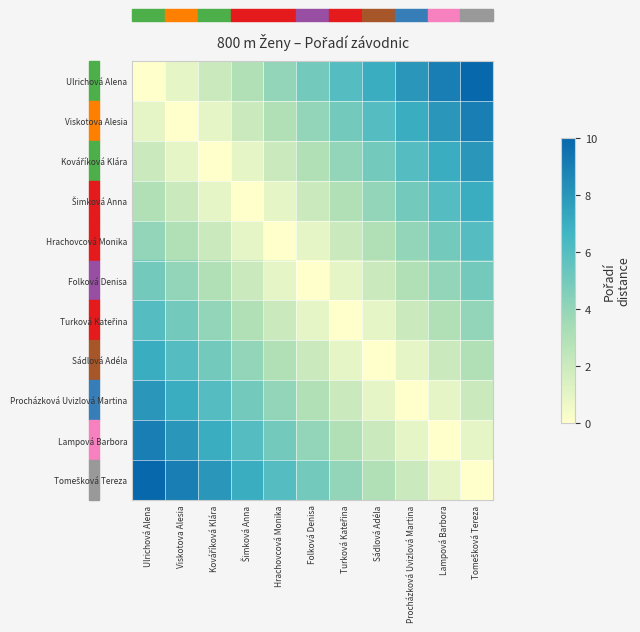

What is the spread (max minus min) of values at Procházková Uvizlová Martina?

8